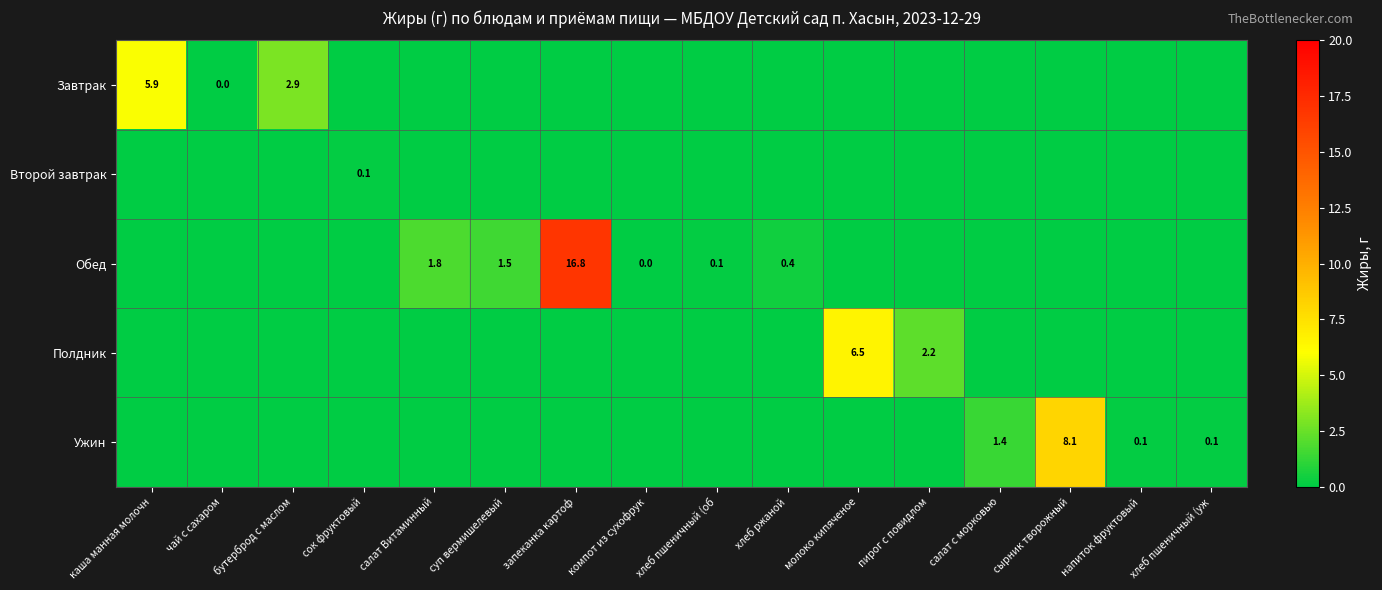

The Полдник series shows 6.5 at молоко кипяченое. True or false?

True